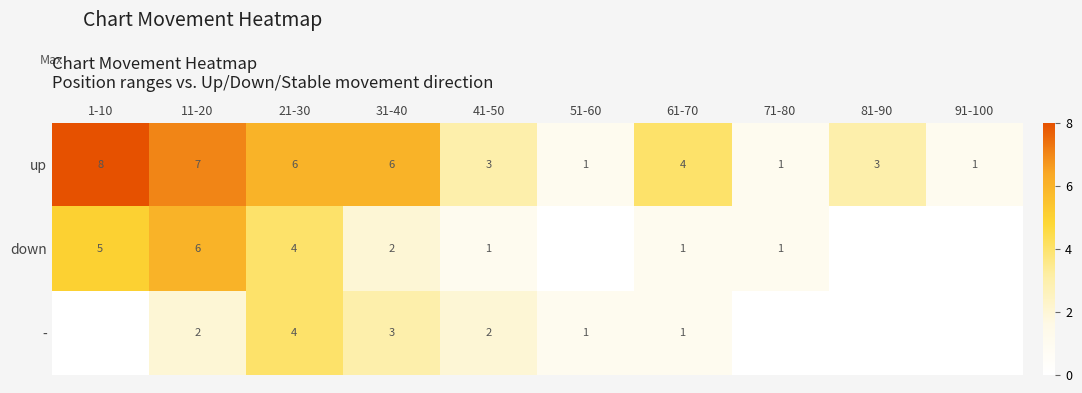

The - series shows 2 at 61-70. True or false?

False